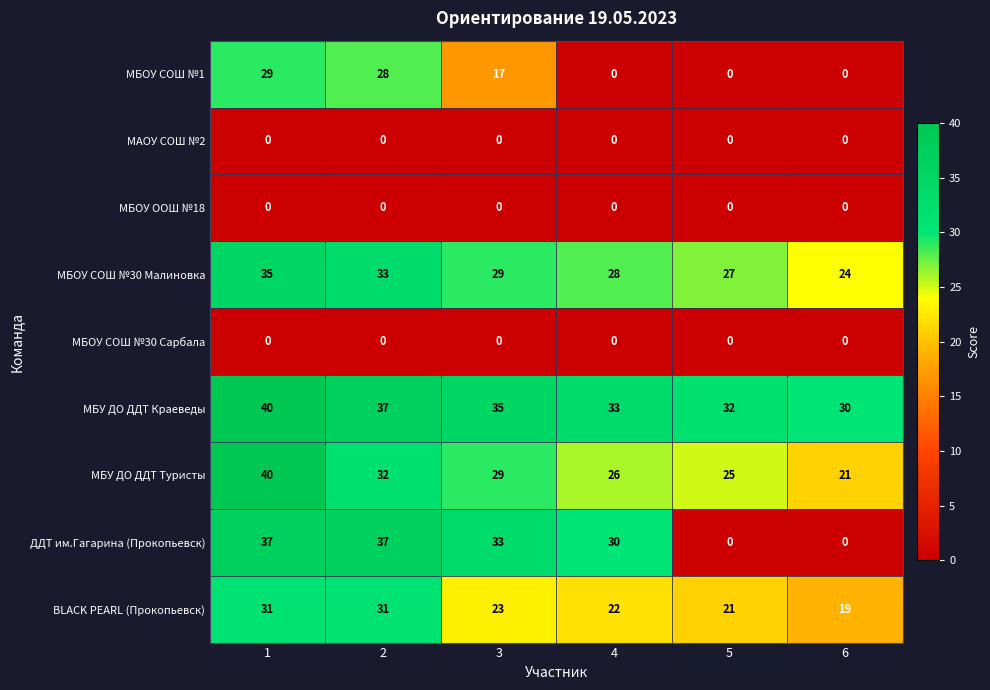

Between 2 and 3, which series saw the biggest shift?

МБОУ СОШ №1